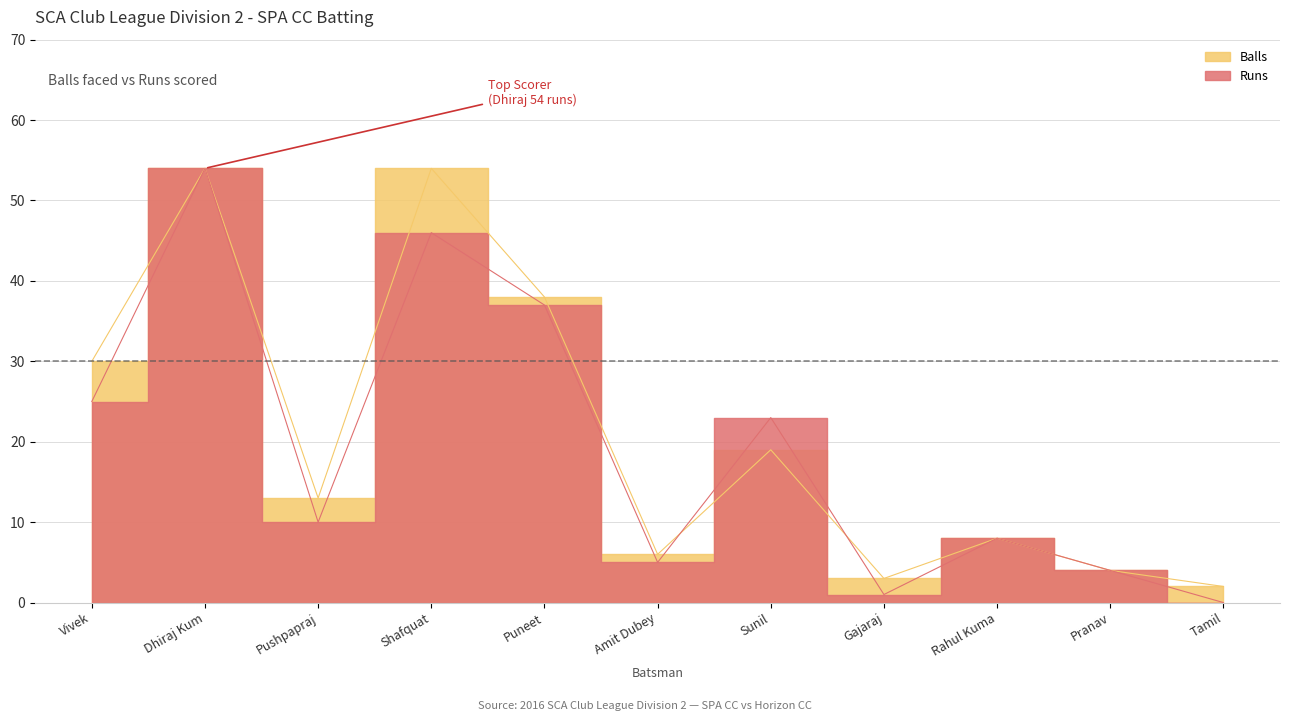

The Runs series shows 23 at Sunil. True or false?

True